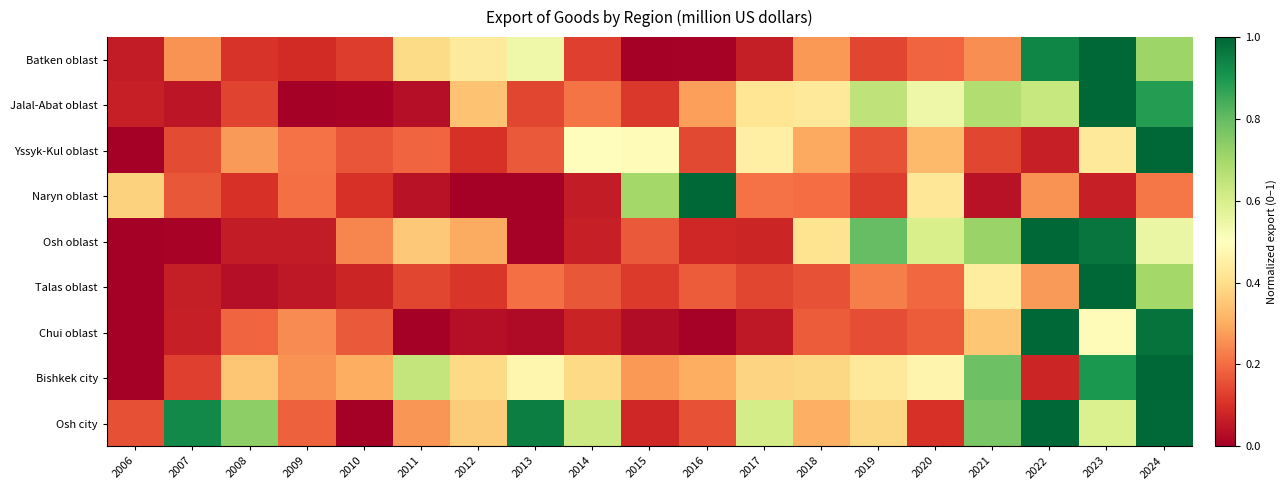

How many data points does each series have?

19